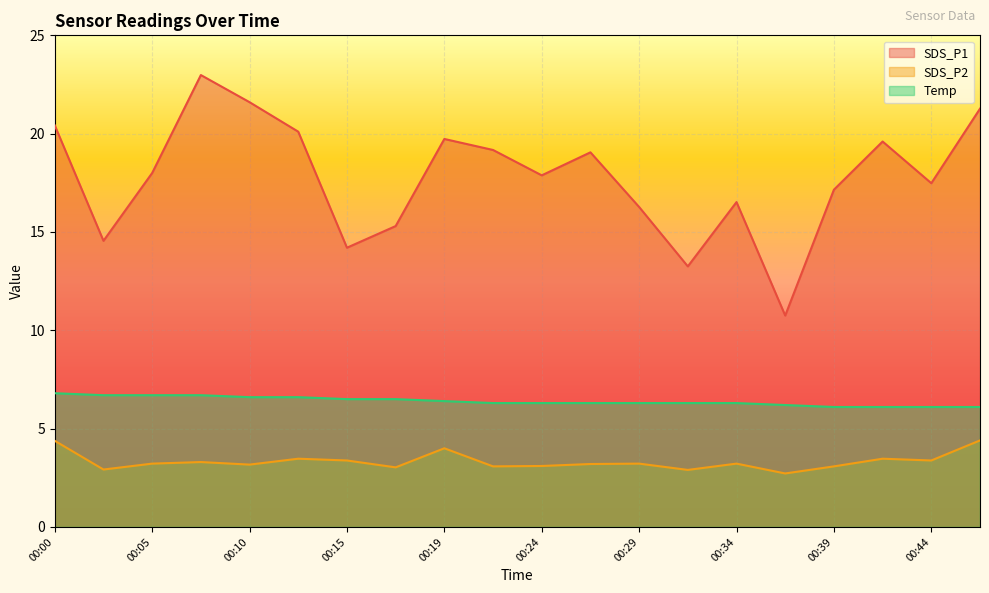

Which category has the lowest value across all series?

00:36